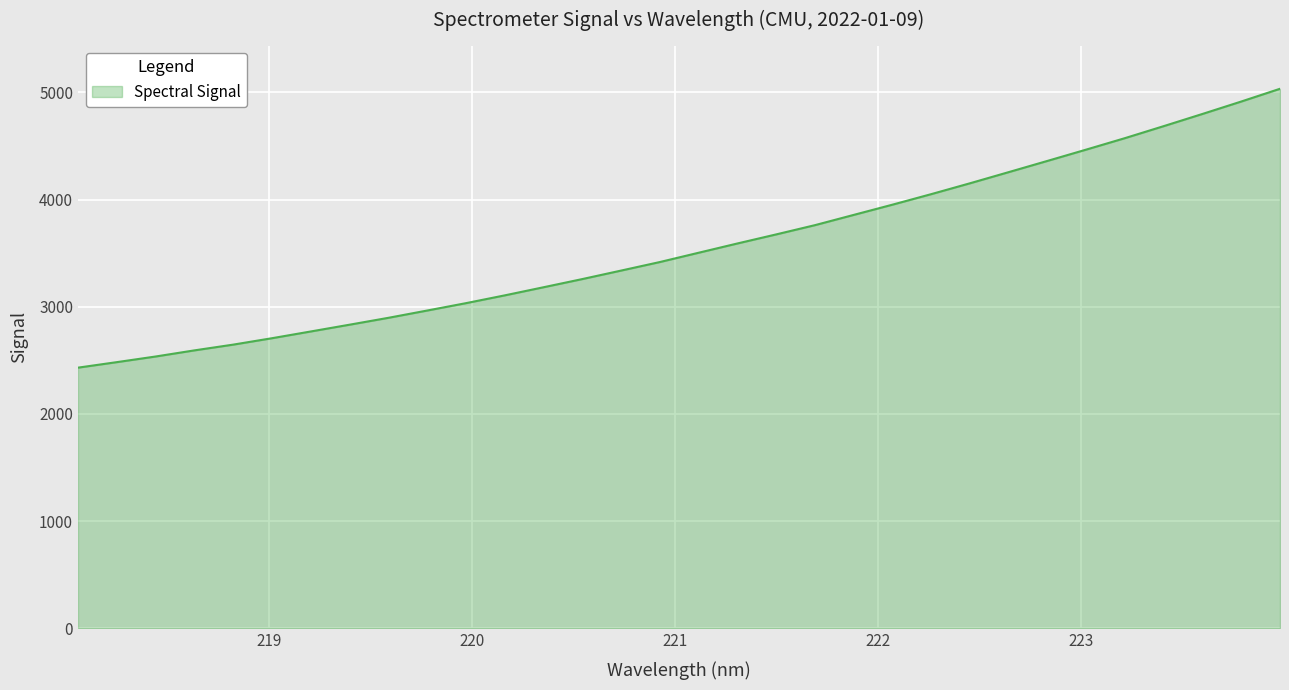

What is the greatest value displayed?

5033.4